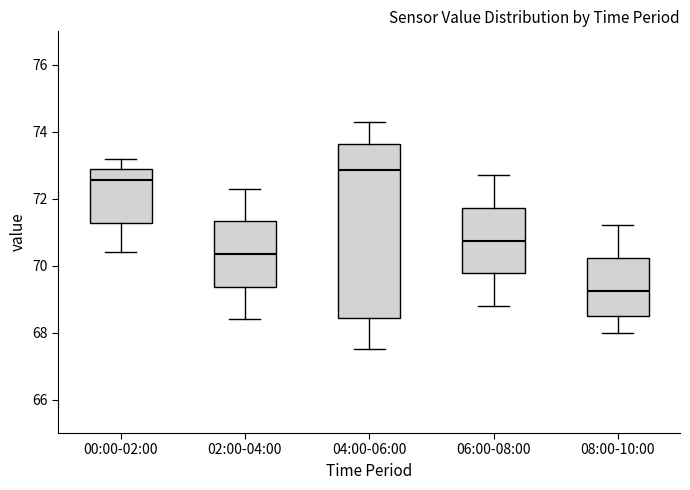

Reading left to right, transcribe this box plot: for each box, give where its median line is, the range the box spans, and where its two whiskers end, as read against the y-axis. The values are not printed on the chart, so give them approximately, as read against the axis.

00:00-02:00: median 72.6, box 71.2 to 73.0, whiskers 70.4 to 73.2
02:00-04:00: median 70.4, box 69.4 to 71.4, whiskers 68.4 to 72.4
04:00-06:00: median 72.8, box 68.4 to 73.6, whiskers 67.6 to 74.4
06:00-08:00: median 70.8, box 69.8 to 71.8, whiskers 68.8 to 72.8
08:00-10:00: median 69.2, box 68.6 to 70.2, whiskers 68.0 to 71.2